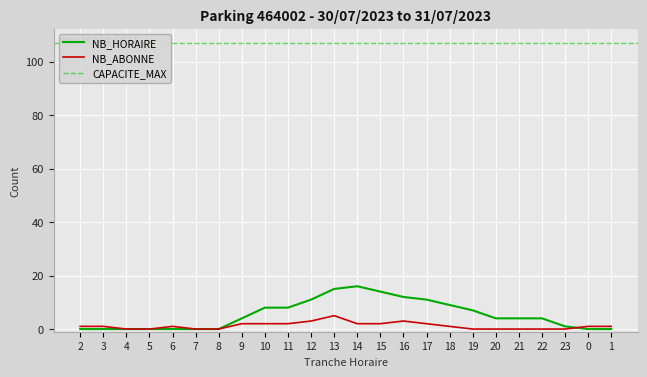

What is the label of the 7th point from the right?

19